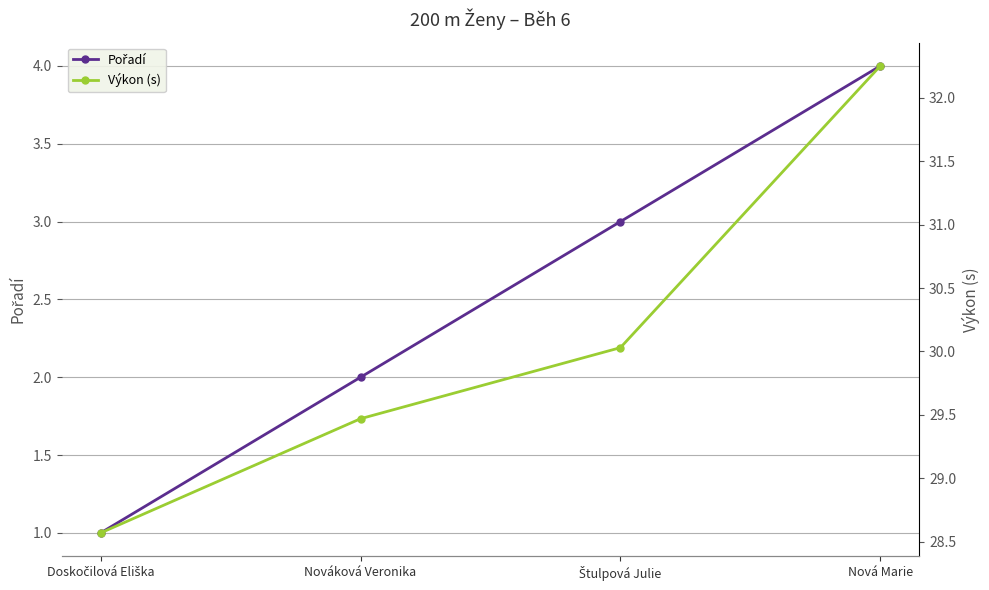

What is the sum of all Výkon (s) values?

120.3